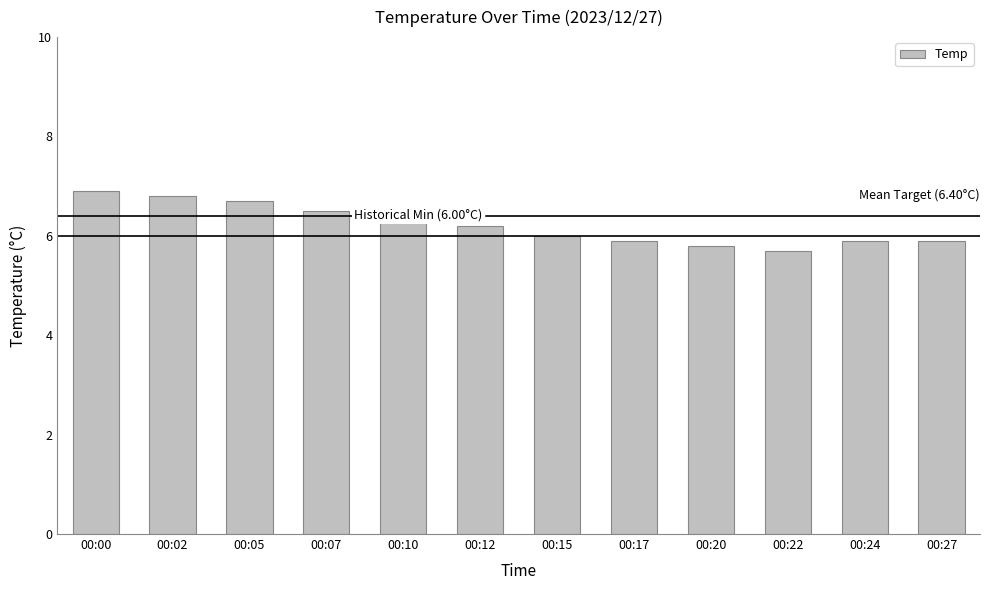

At which category does the chart reach its peak across all series?

00:00